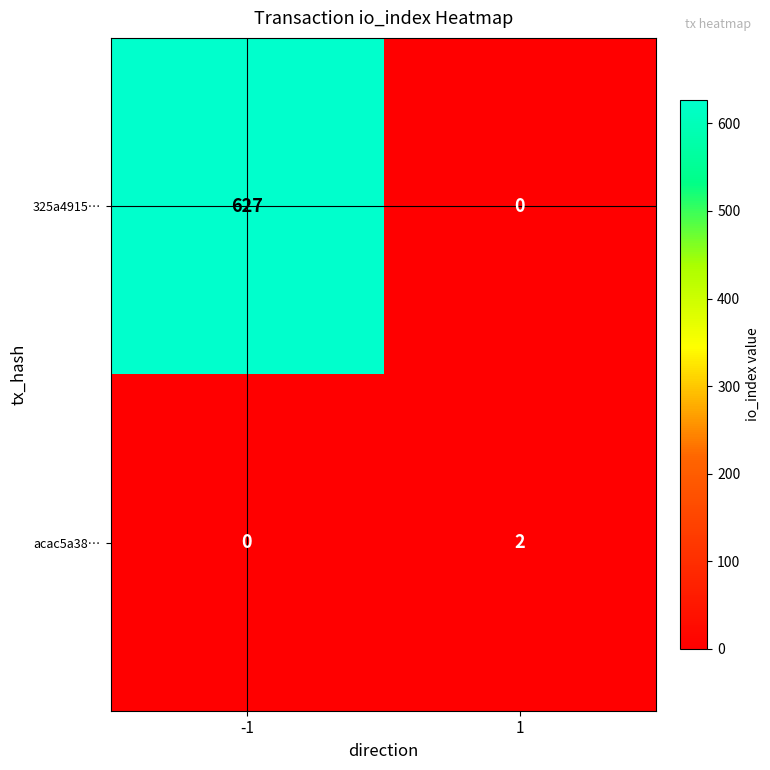

At -1, list the series in order from largest to smallest.

325a4915…, acac5a38…